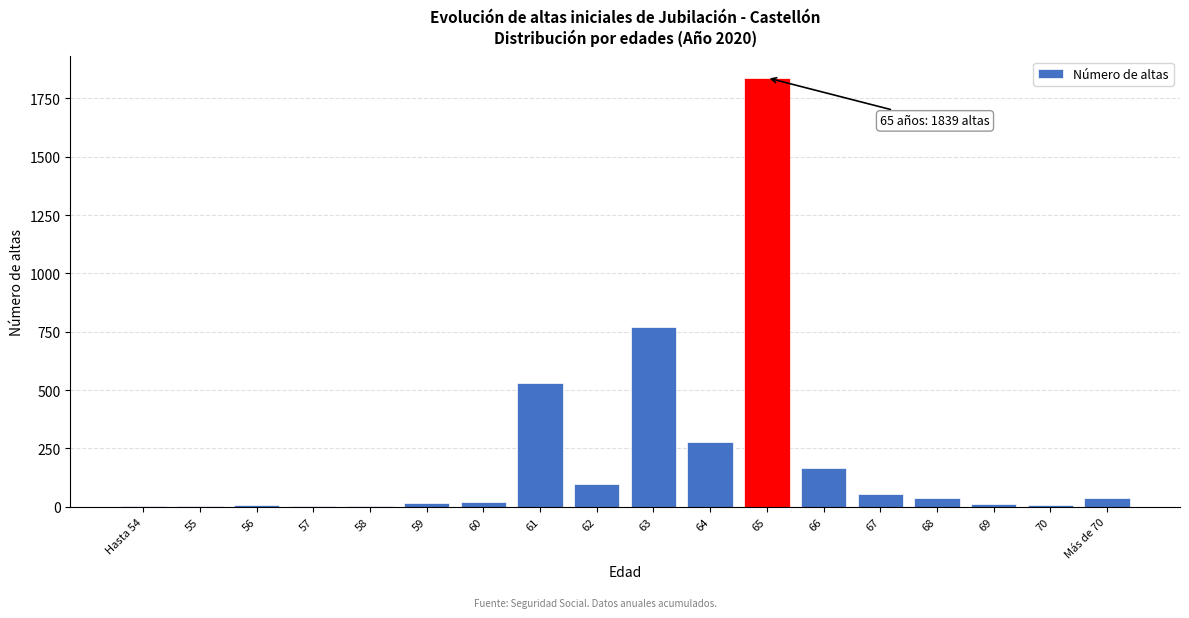

What is the sum of all values?

3887